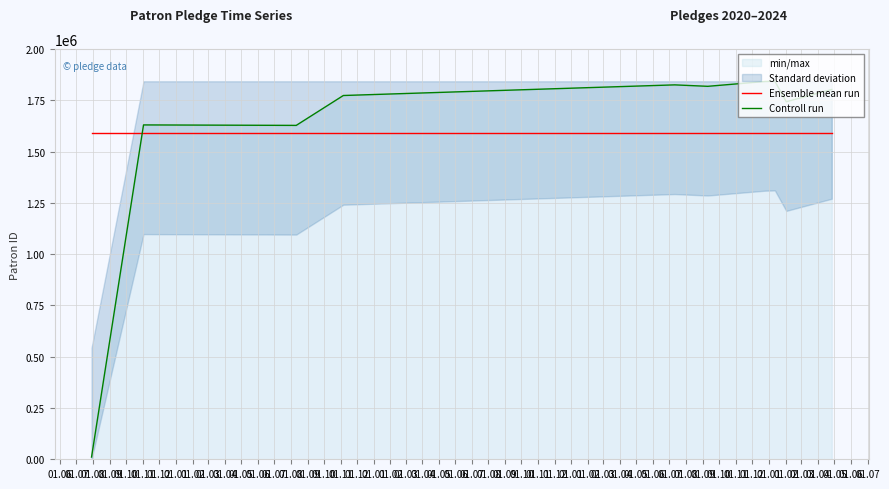

True or false: Ensemble mean run has more than 2 points higher than both neighbors.

False